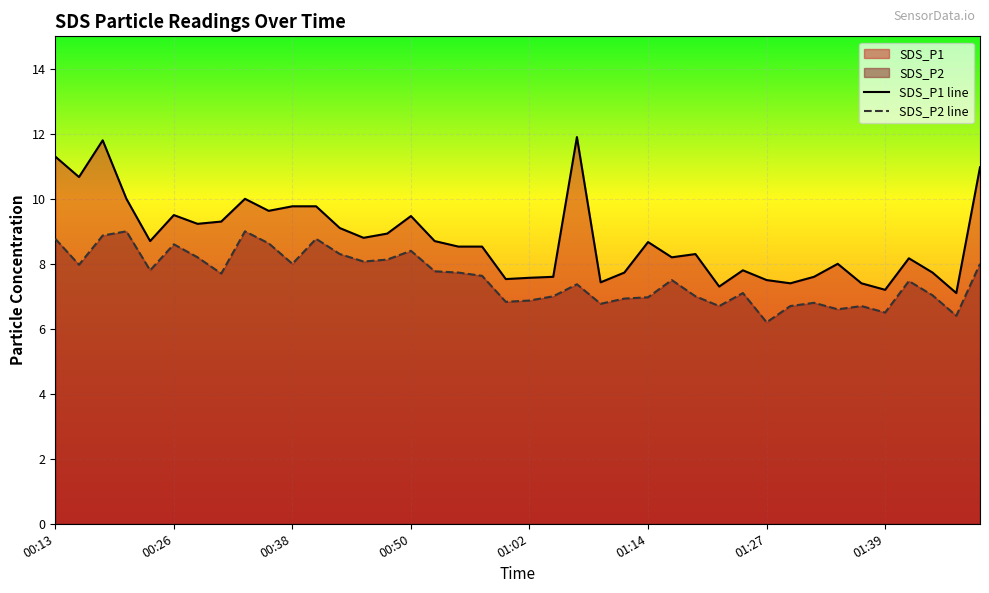

What is the value of the SDS_P1 line point at the 27th from the left?

8.2